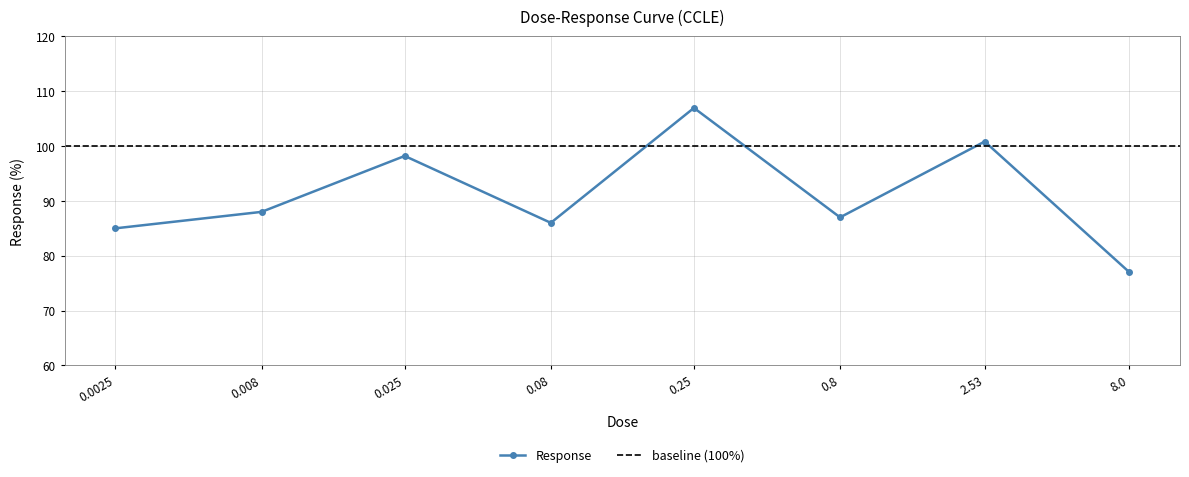

The value at 0.008 is 88.0. True or false?

True